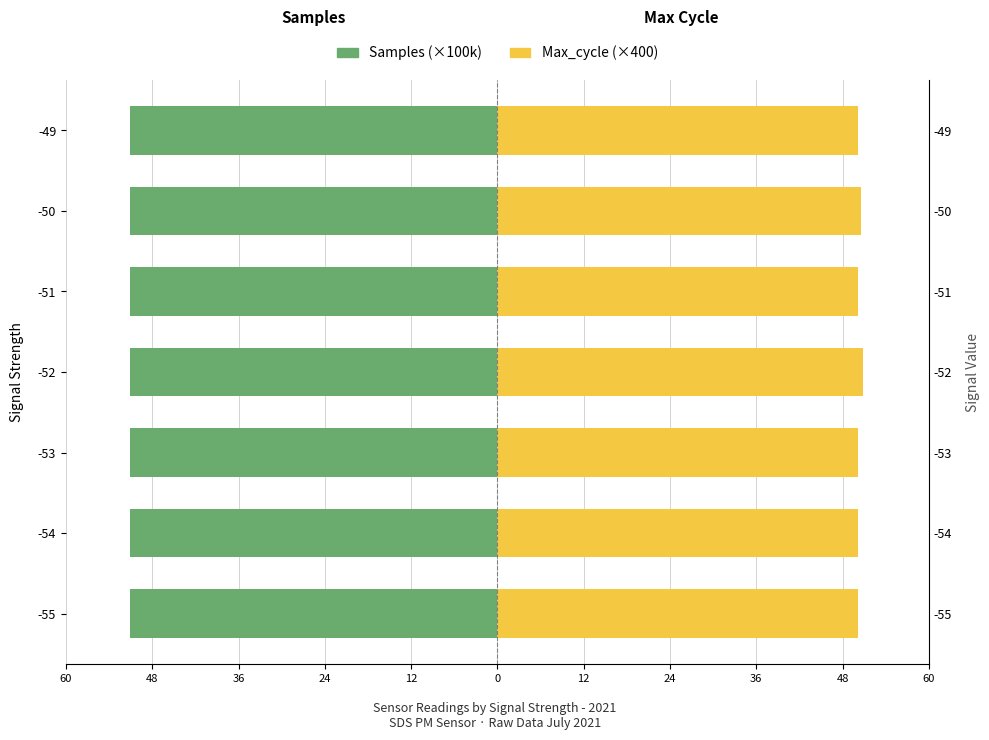

The value of Max_cycle (×400) at -54 is 89.1. True or false?

False